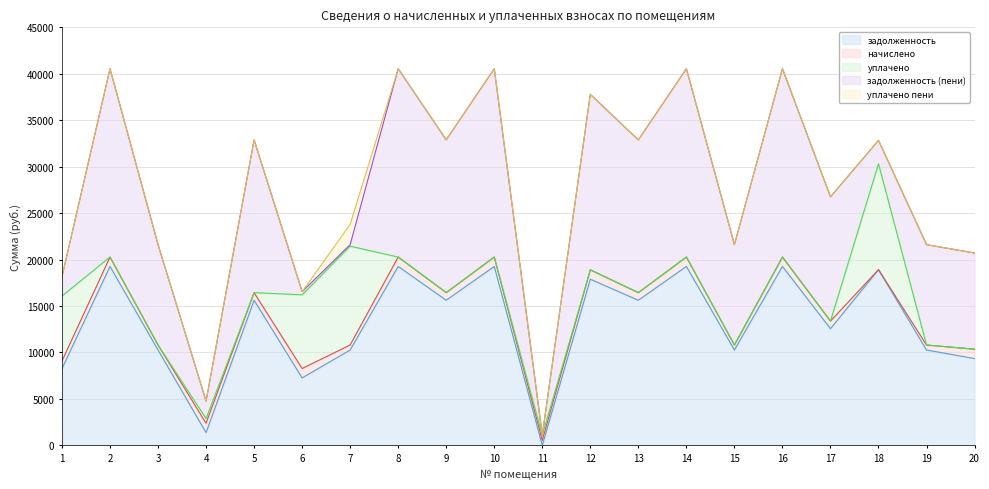

What are all the series names shown in the legend?

задолженность, начислено, уплачено, задолженность (пени), уплачено пени